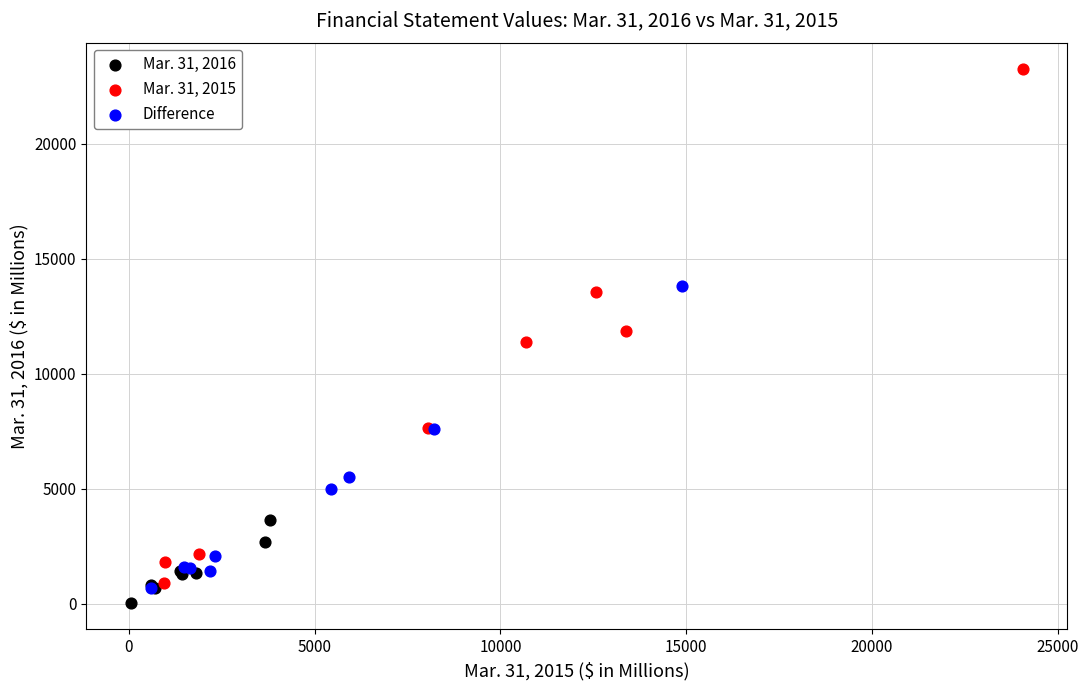

Which series has the largest Y range (max minus min)?

Mar. 31, 2015